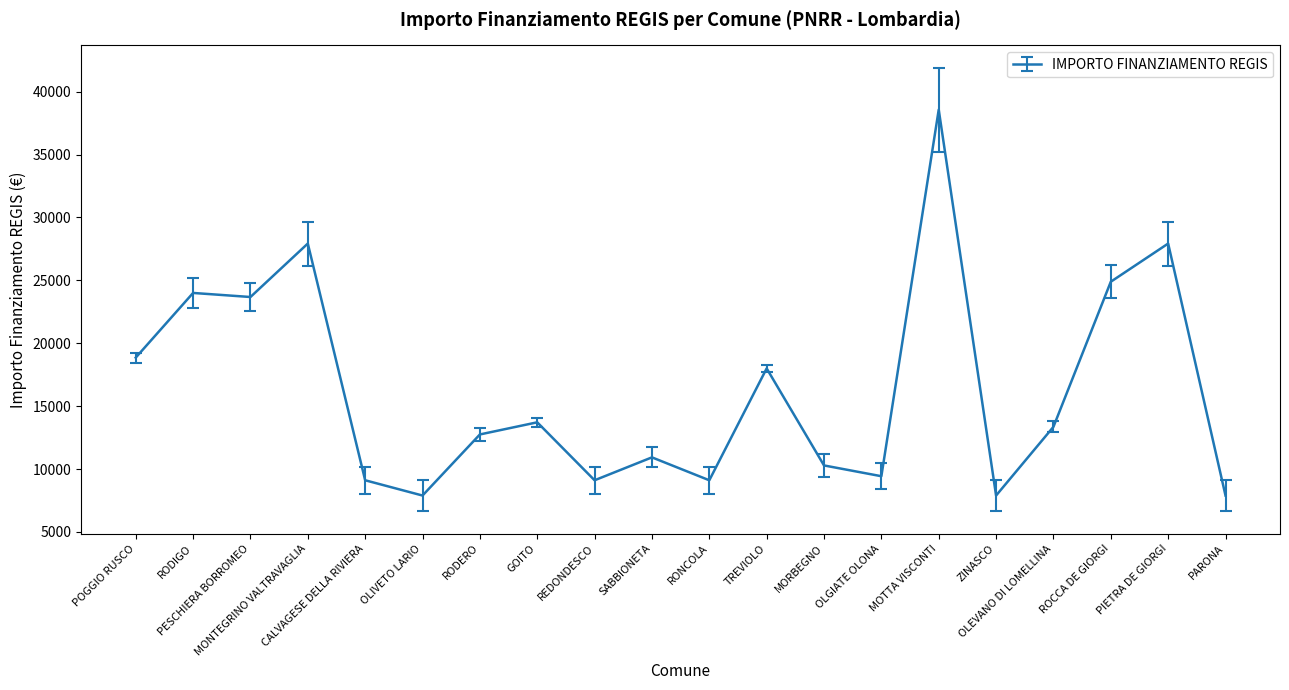

What is the maximum value shown in the chart?

38565